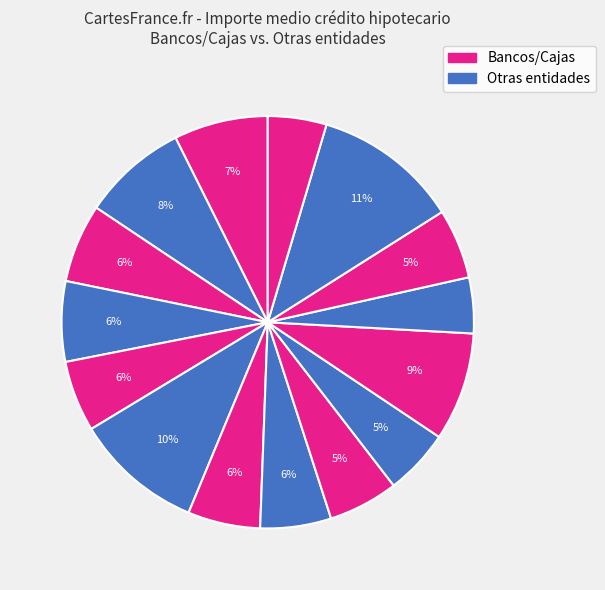

How many slices are in this pie chart?

15